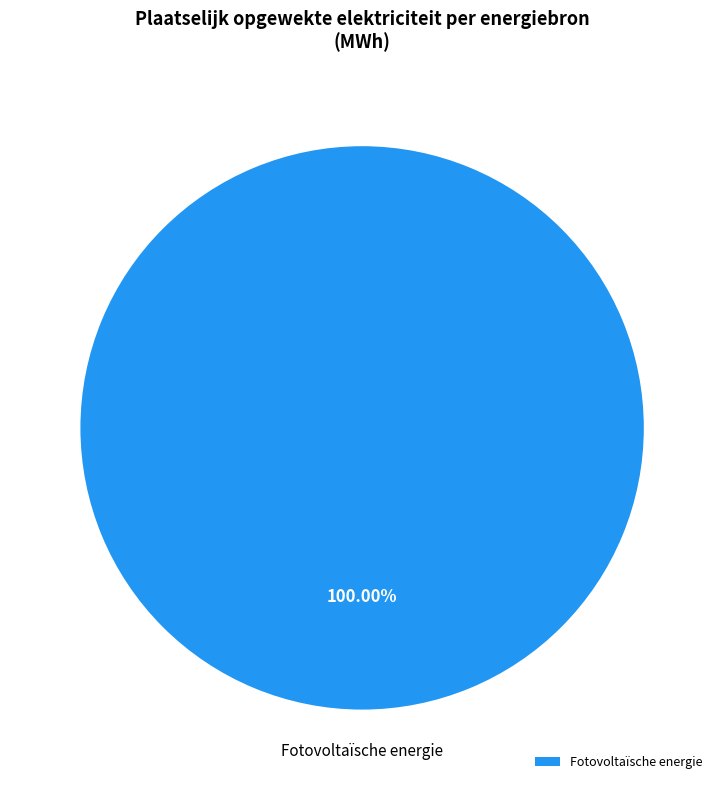

How many slices are in this pie chart?

1